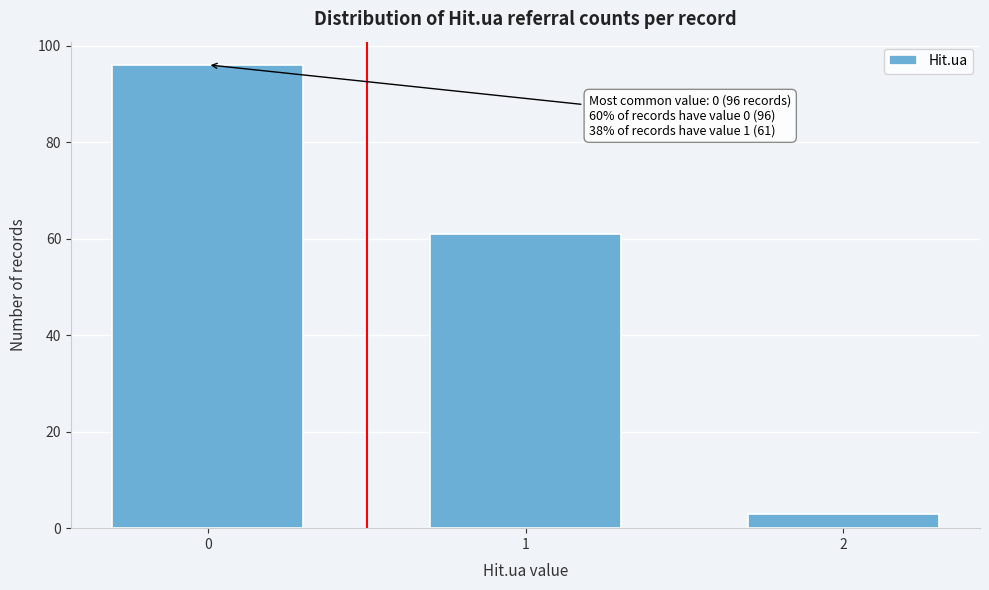

Reading right to left, what are all the values shown in this chart?

2=3	1=61	0=96